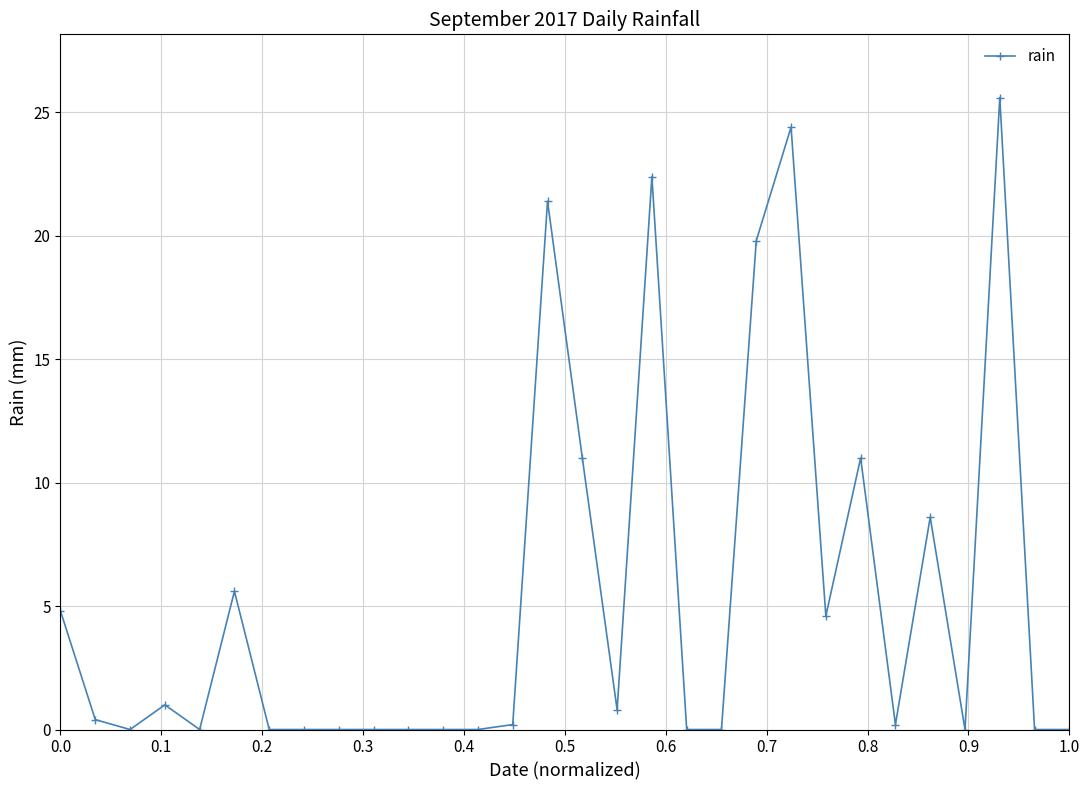

What is the value of the 6th point from the left?

5.6